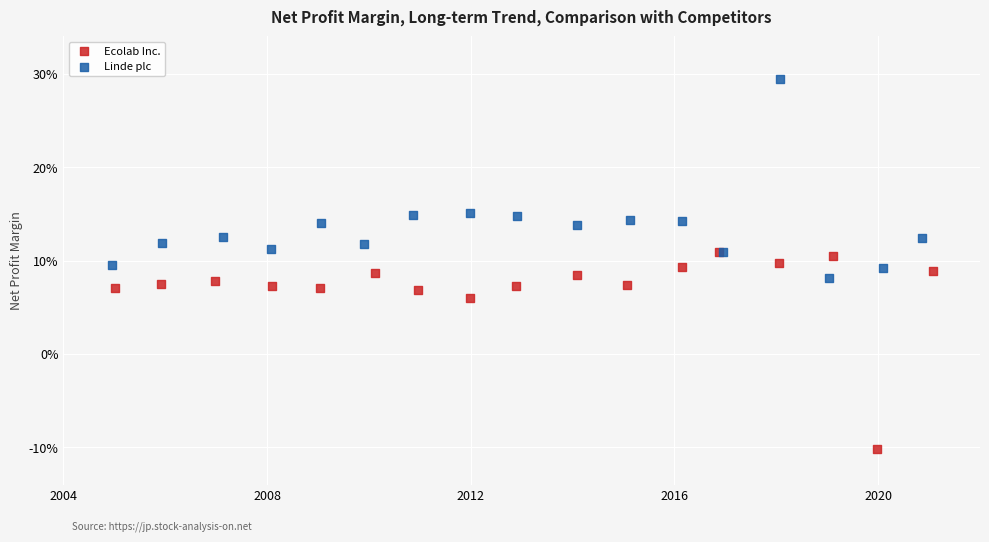

What are all the series names shown in the legend?

Ecolab Inc., Linde plc